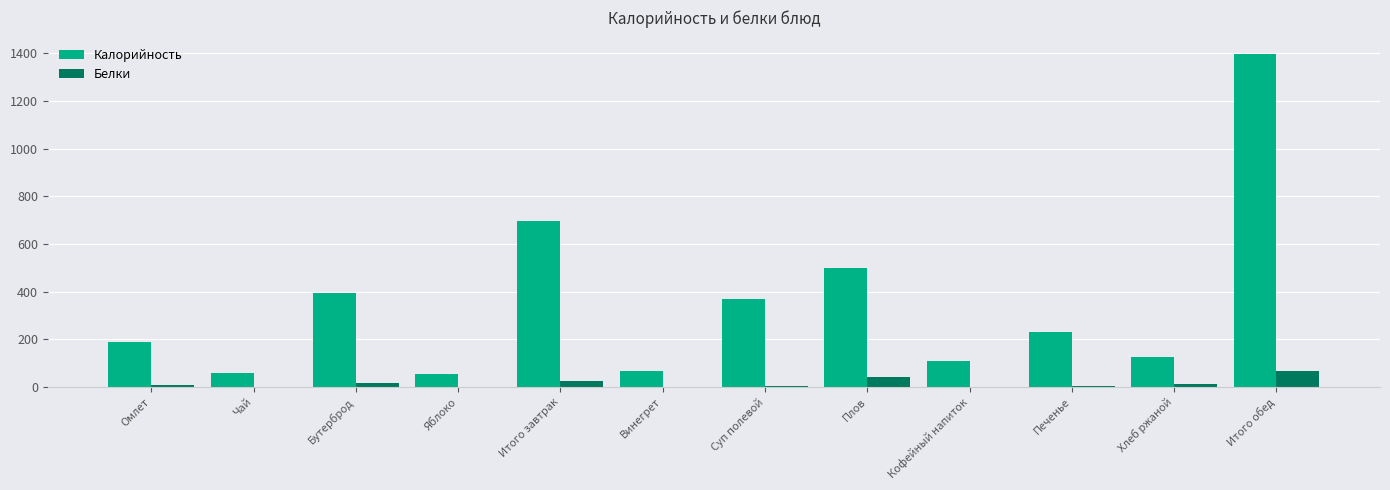

How many data points does each series have?

12